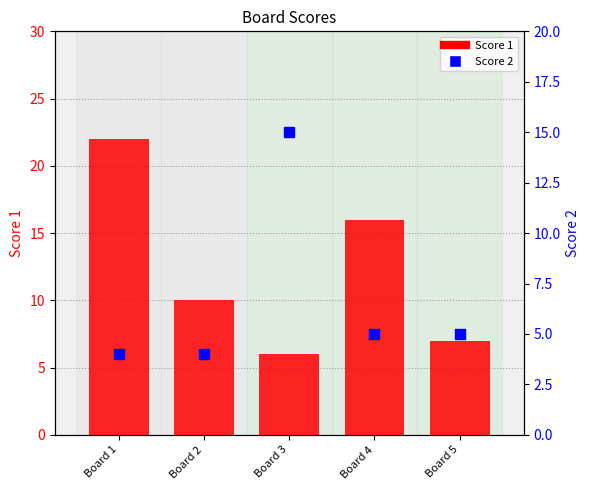

What is the total value across all series at Board 3?

21